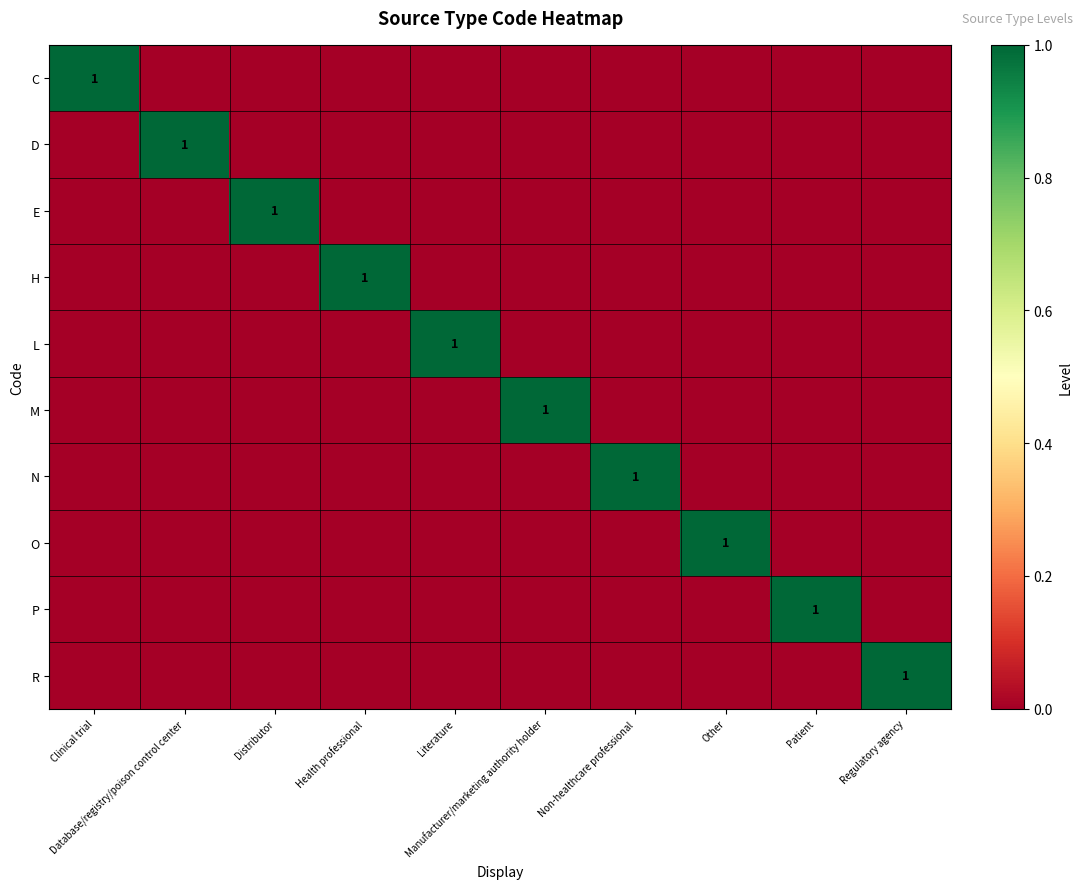

At Manufacturer/marketing authority holder, list the series in order from smallest to largest.

C, D, E, H, L, N, O, P, R, M